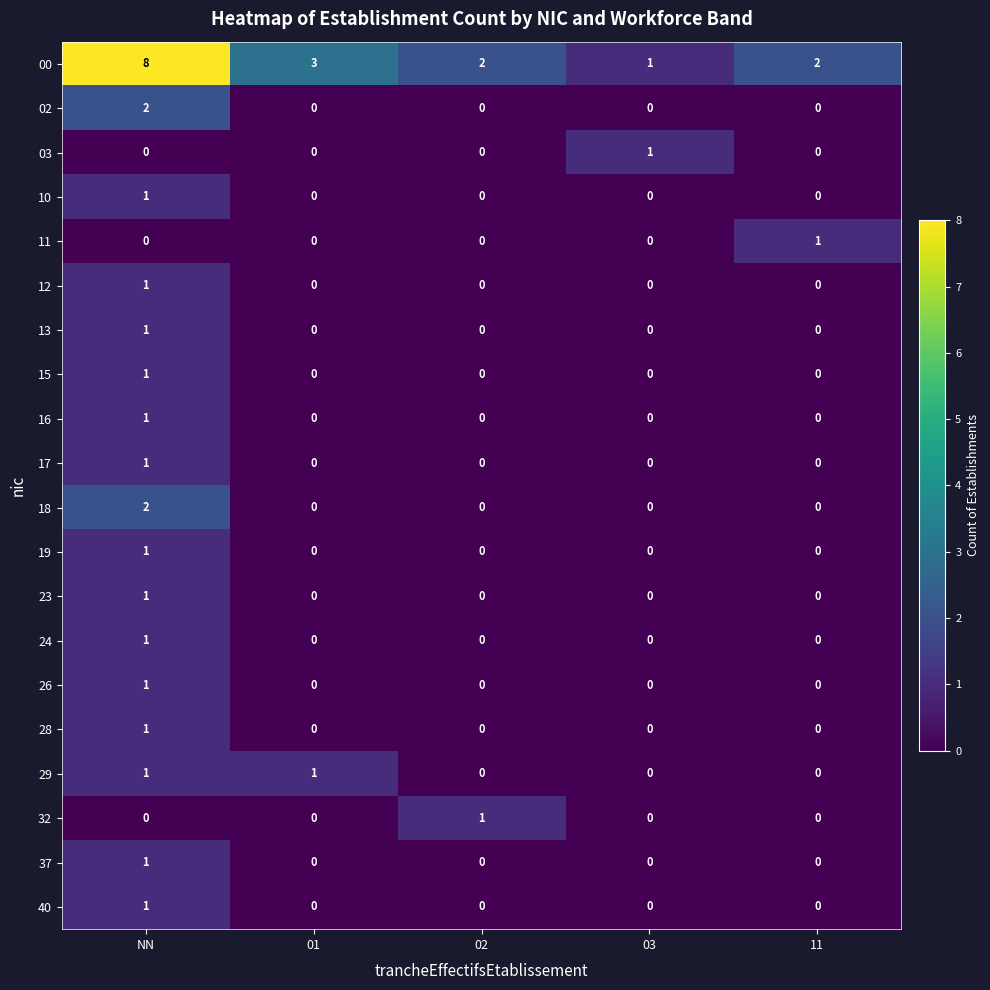

Which series has the largest range (max minus min)?

00